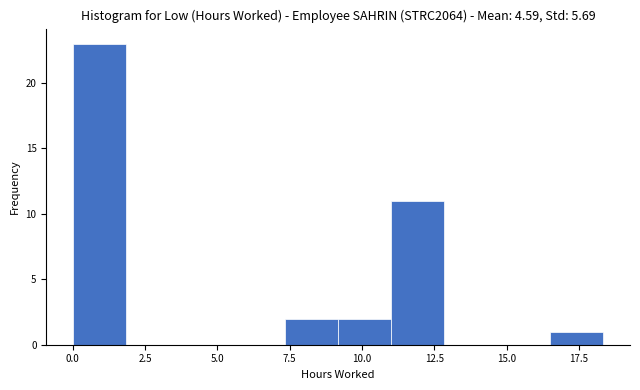

Read against the x-axis, roughly where is the centre of the tallest bar?

1.0